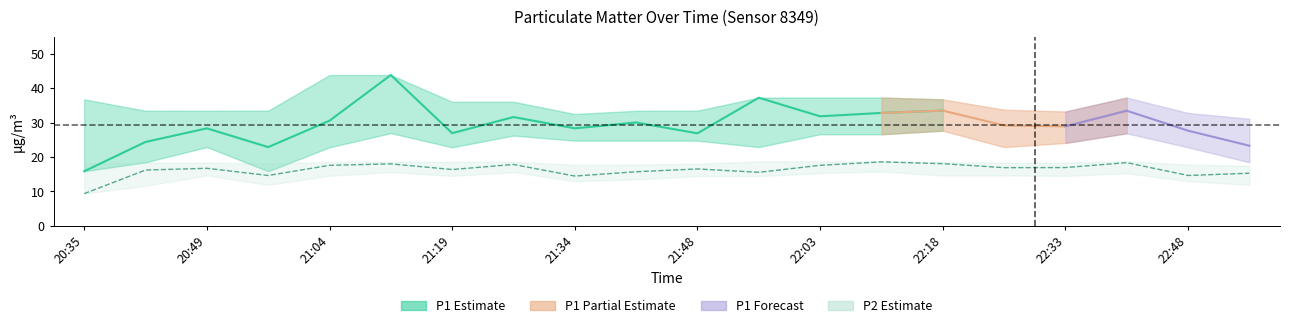

What is the label of the 10th point from the right?

21:48